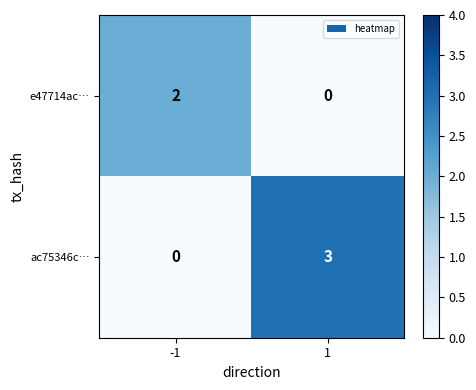

What is the sum of all ac75346c… values?

3